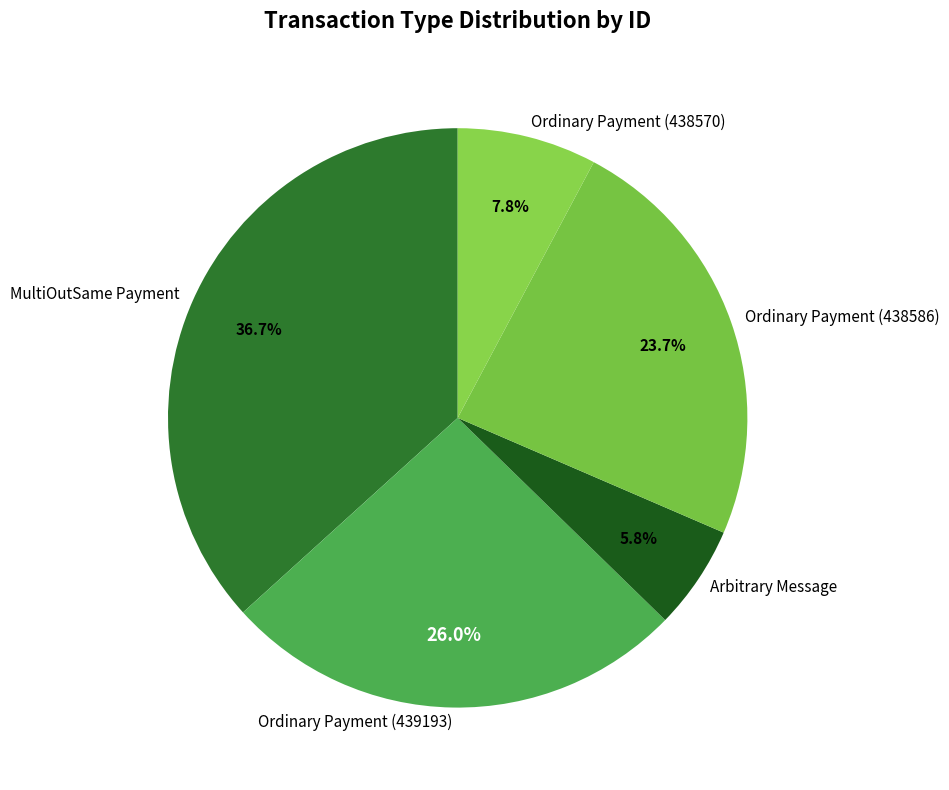

Is MultiOutSame Payment the majority of the pie?

No